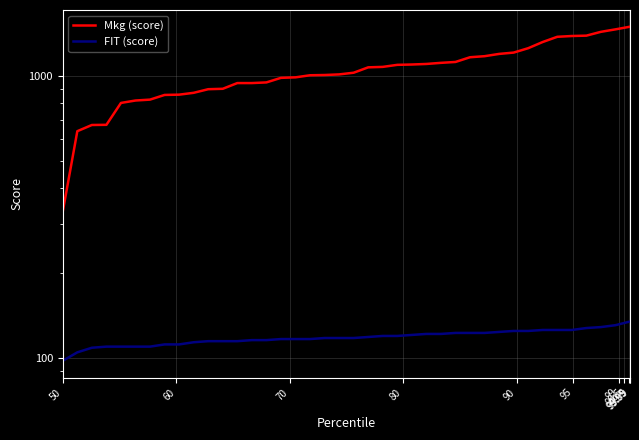

At how many categories does at least one series exceed 702?

36